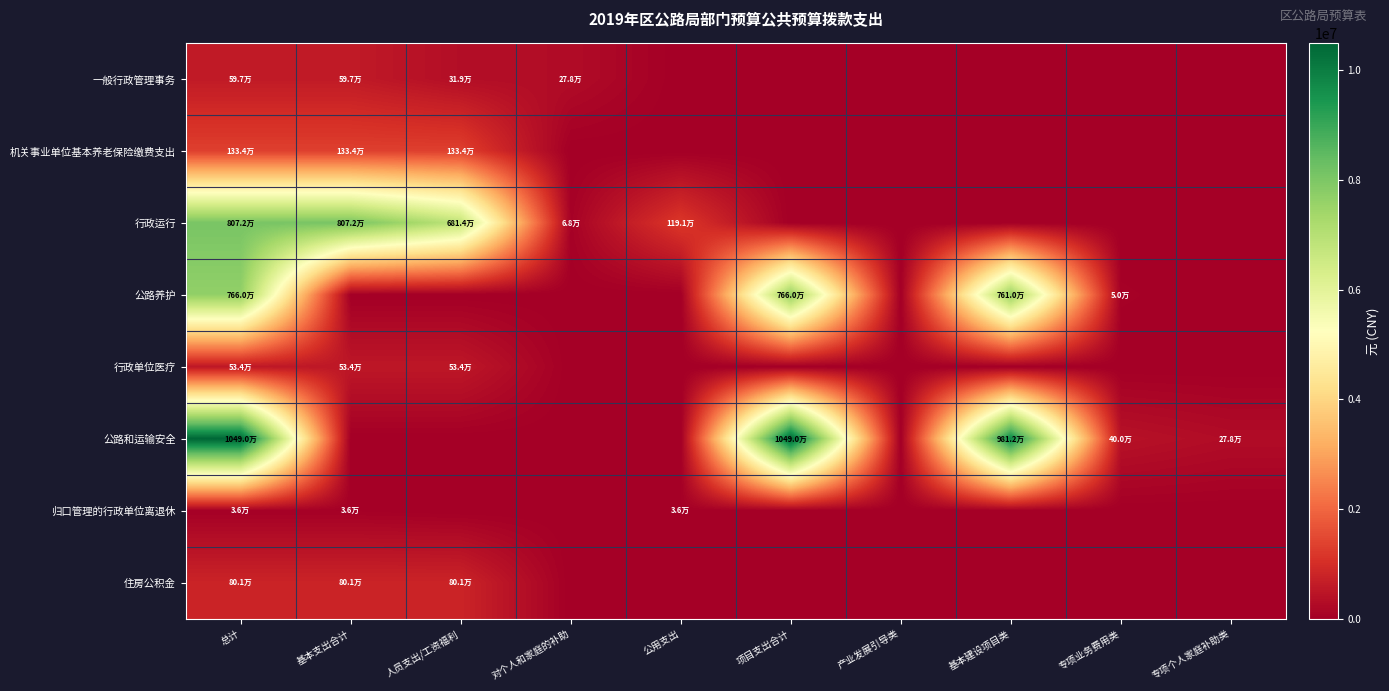

How many categories are shown in the chart?

10